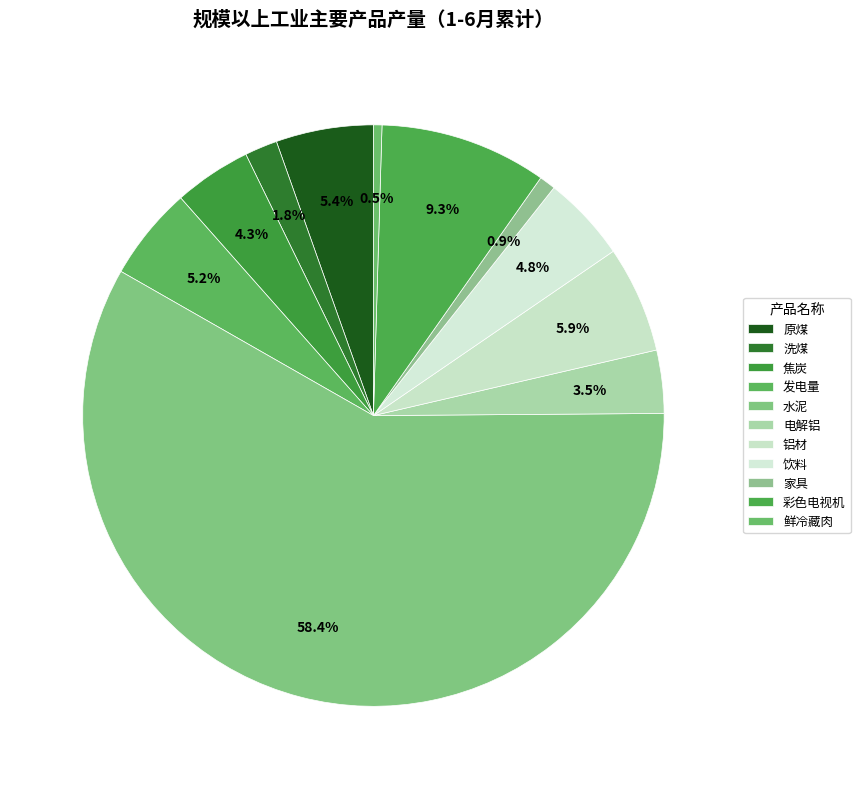

True or false: 彩色电视机 accounts for 9% of the total.

True